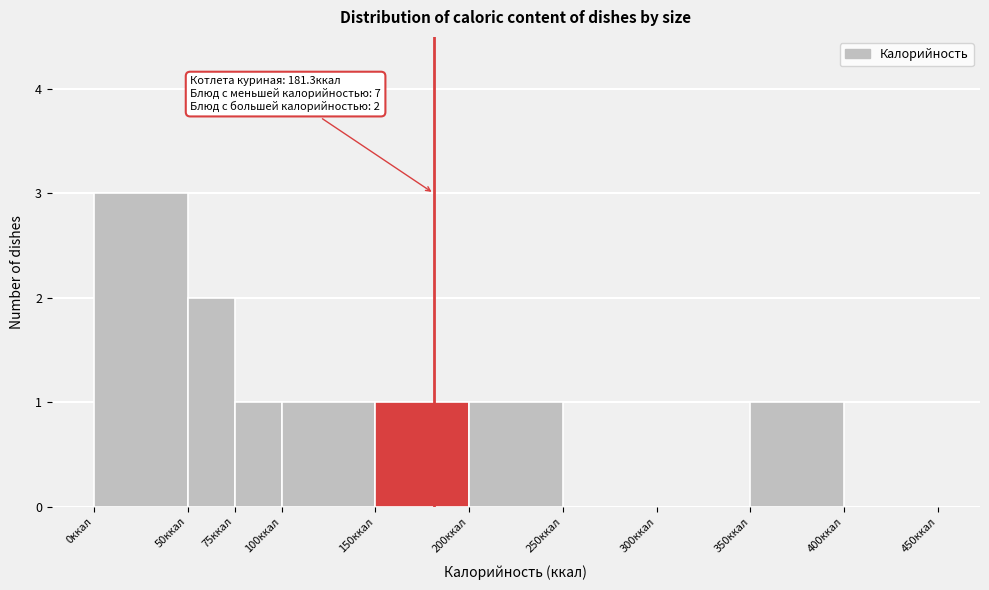

Which range on the x-axis has the tallest bar?

0 to 50